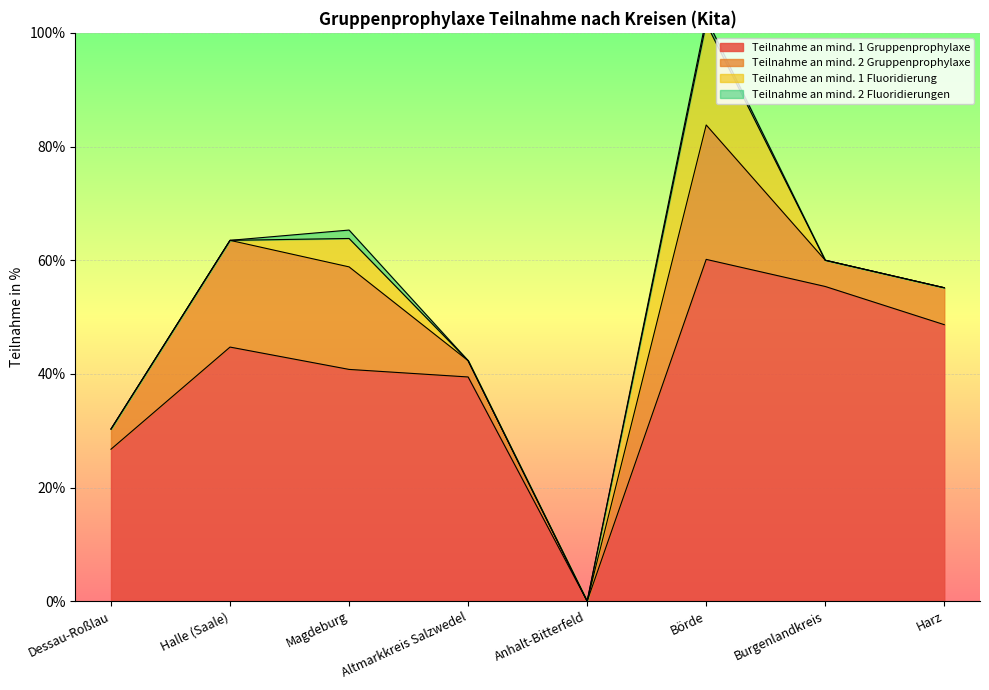

Rank the series by their maximum value, from highest to lowest.

Teilnahme an mind. 1 Gruppenprophylaxe, Teilnahme an mind. 2 Gruppenprophylaxe, Teilnahme an mind. 1 Fluoridierung, Teilnahme an mind. 2 Fluoridierungen